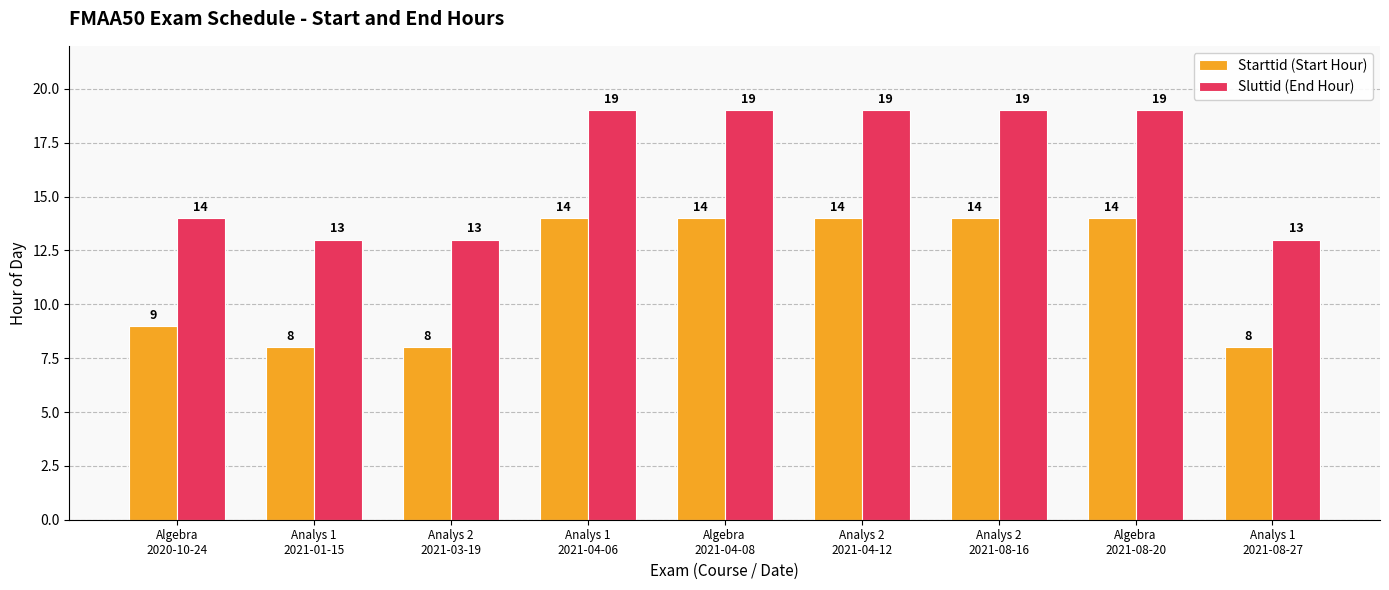

How many data points in Starttid (Start Hour) are less than 14?

4